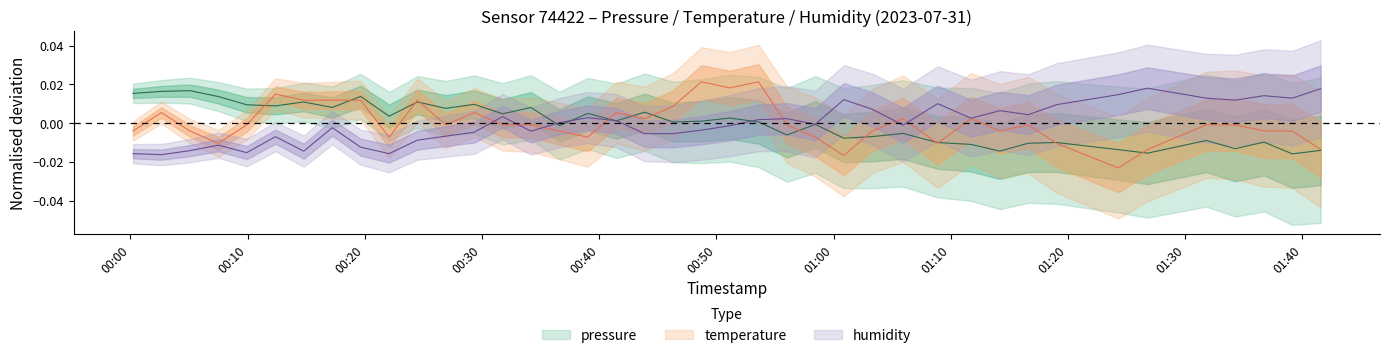

In pressure, how many points are lower than both neighbors (excluding endpoints)?

14